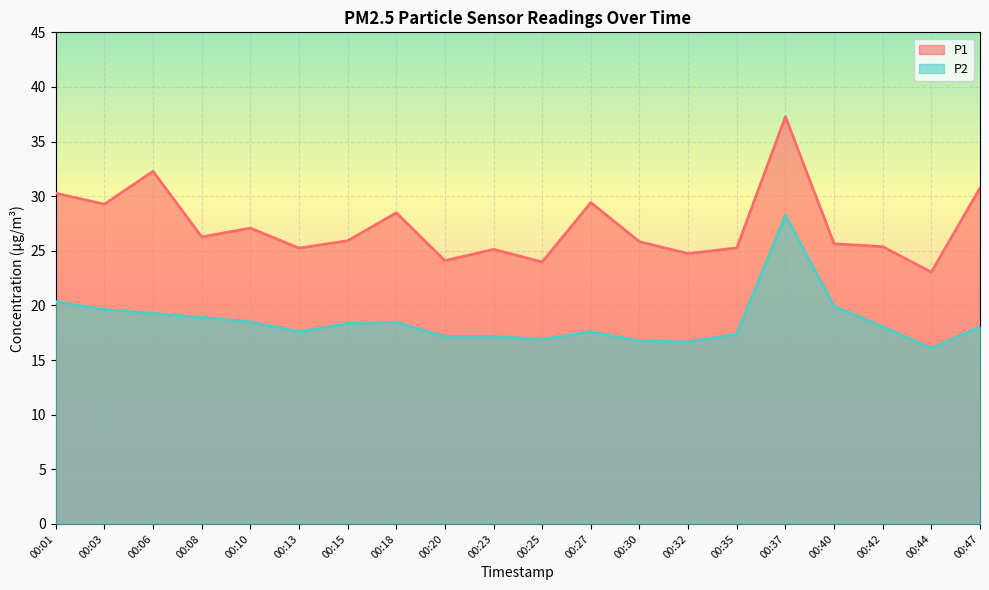

What is the difference between the P1 values at 00:35 and 00:23?

0.1